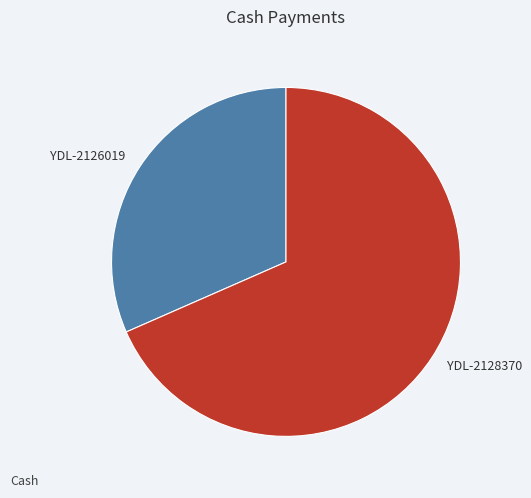

Between YDL-2128370 and YDL-2126019, which is larger?

YDL-2128370